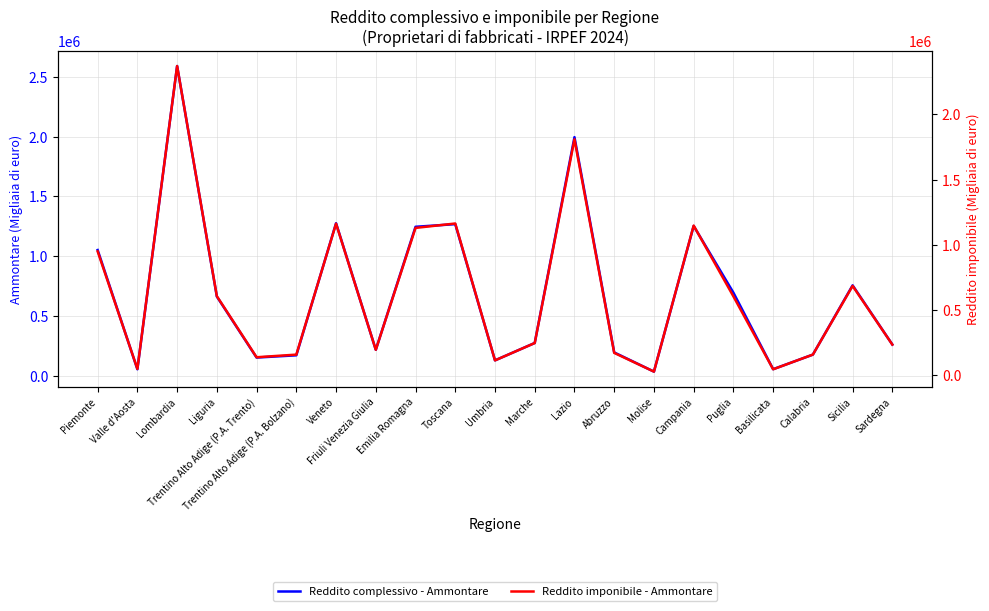

What position from the left is Valle d'Aosta?

2